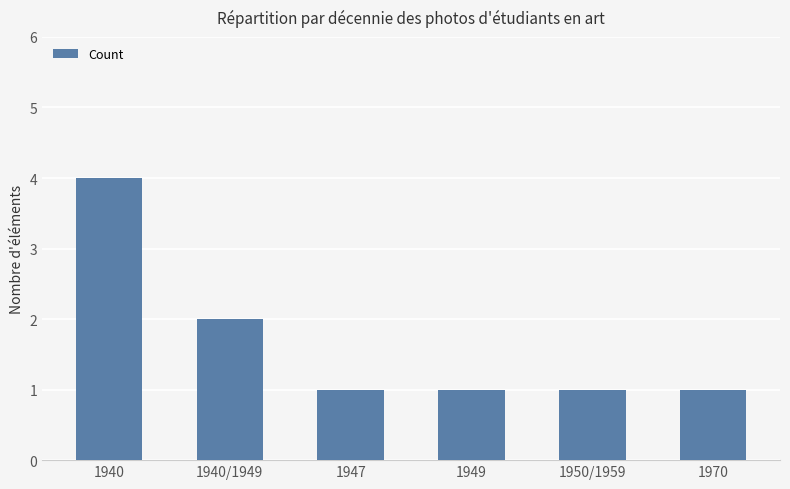

What is the value of the 3rd bar from the left?

1